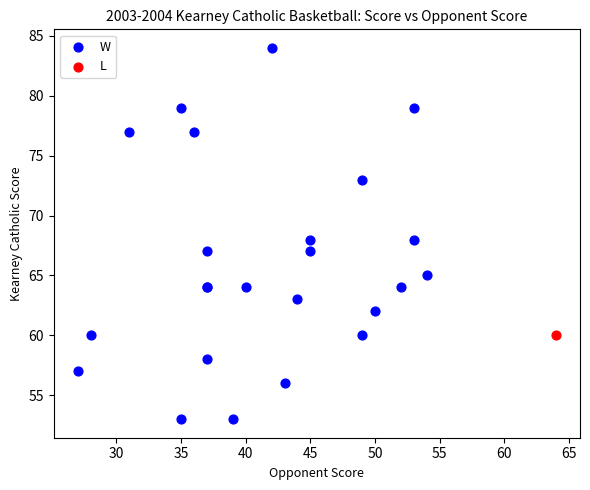

What are all the series names shown in the legend?

W, L